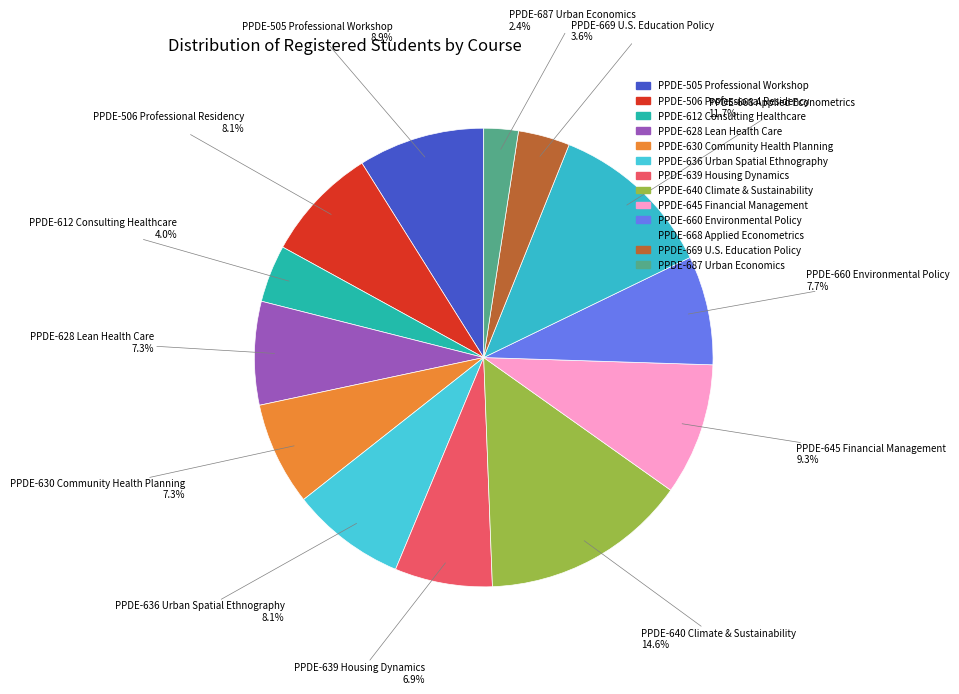

How many slices are in this pie chart?

13